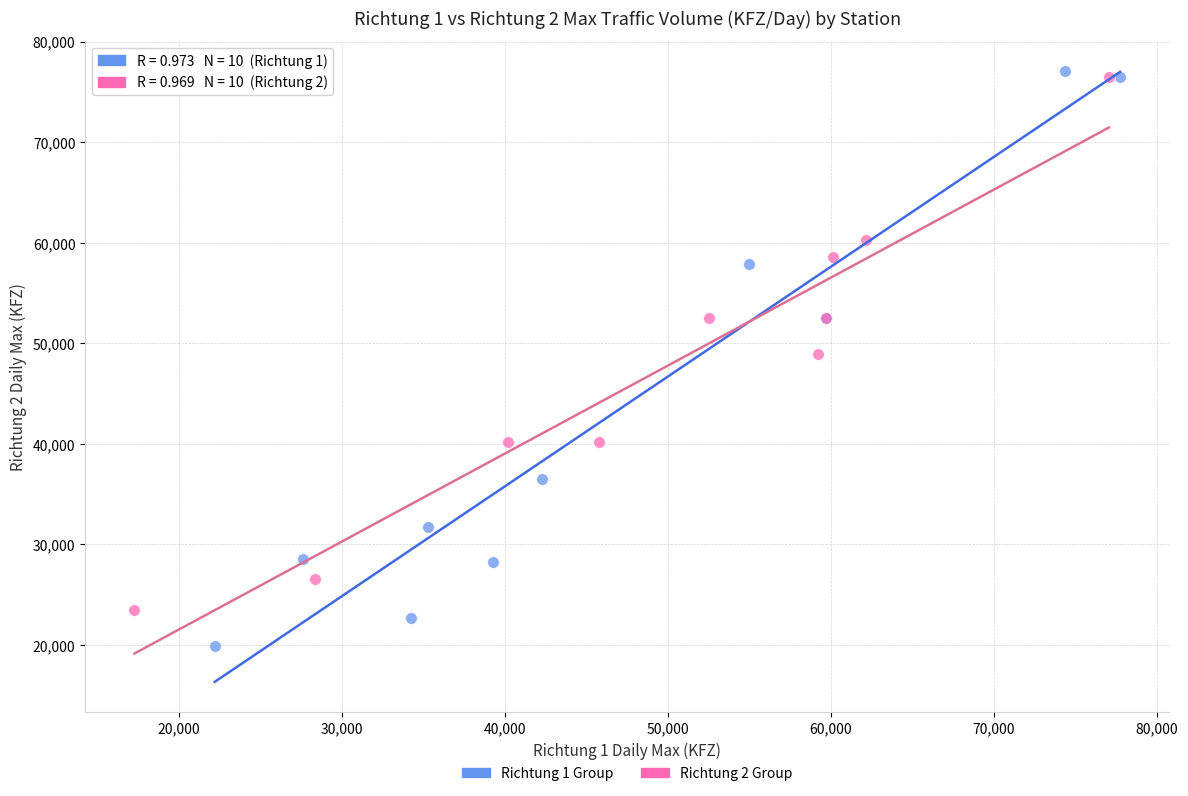

Which series reaches the minimum Y coordinate?

Richtung 1 Group